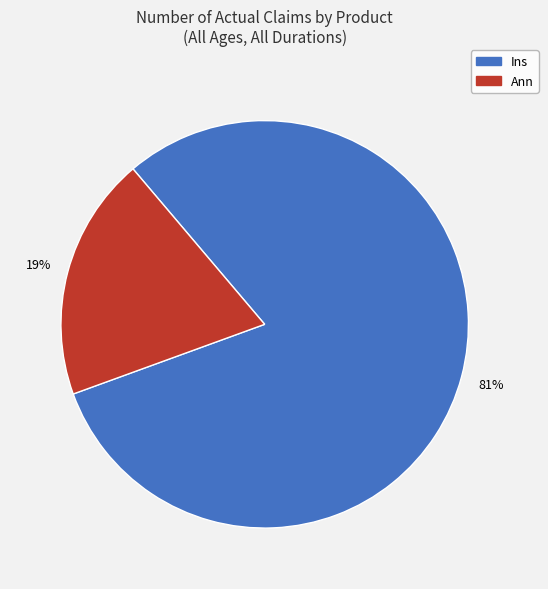

To the nearest percent, what percentage of the pie is Ins?

81%